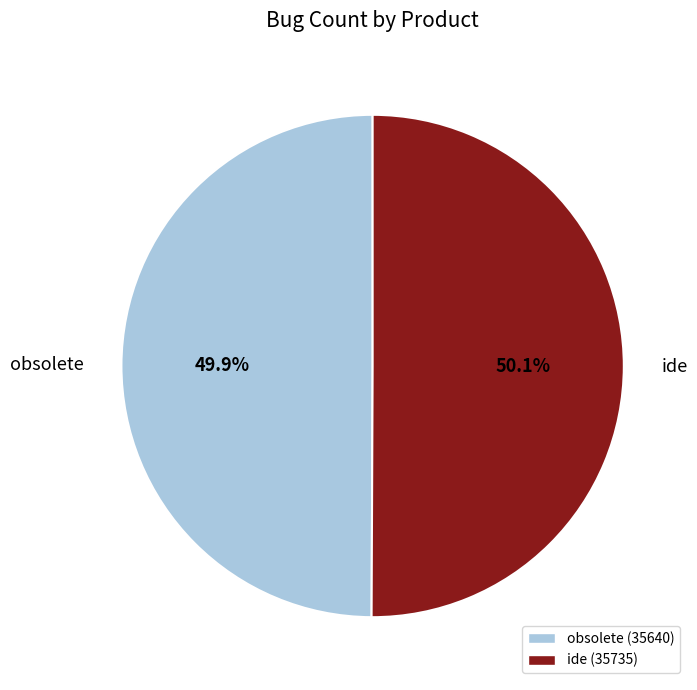

What is the ratio of the value at obsolete to the value at ide?

1.0